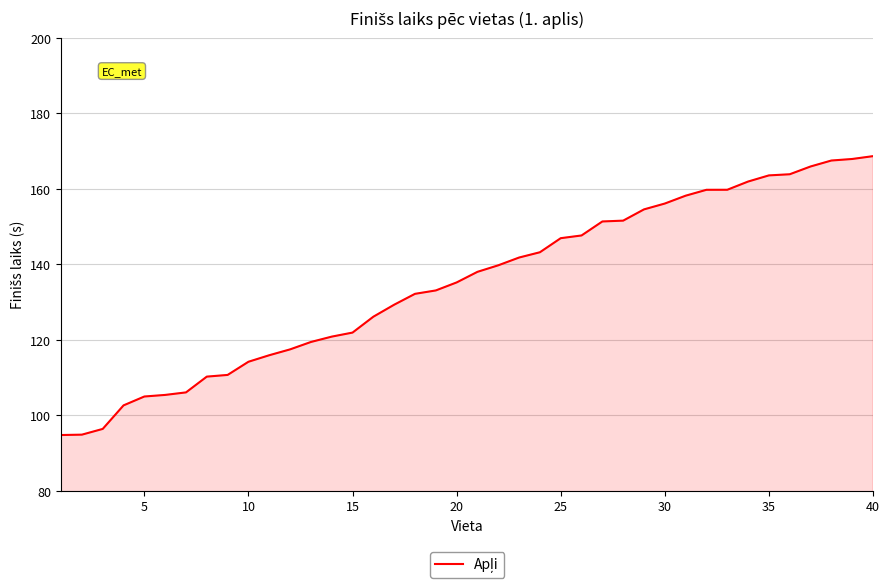

What is the difference between the maximum and minimum values?

73.9